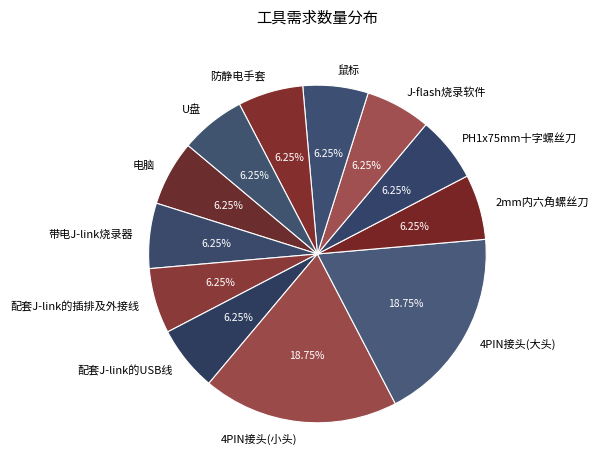

True or false: 2mm内六角螺丝刀 accounts for 6% of the total.

True